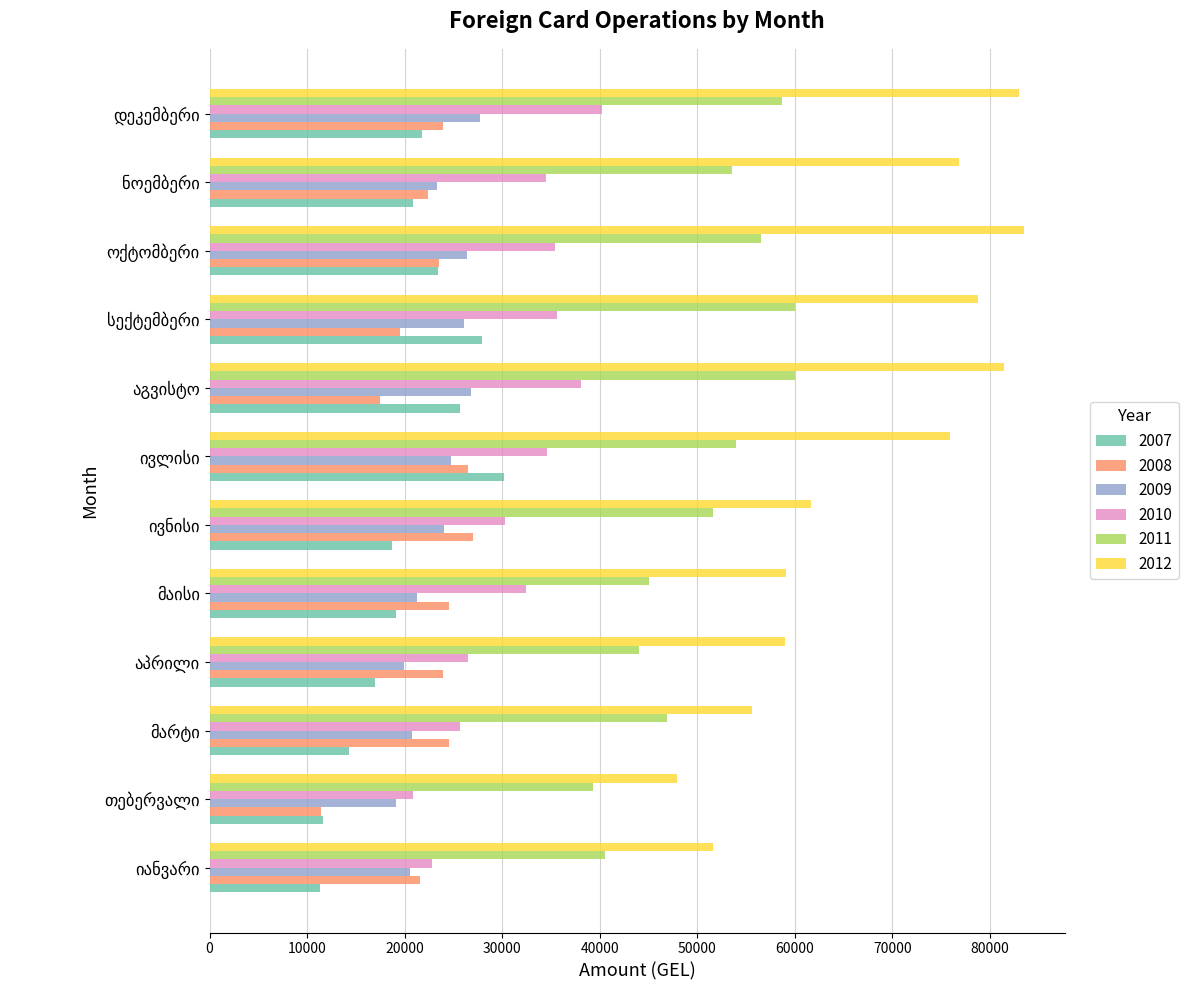

What is the smallest value displayed?

11371.5